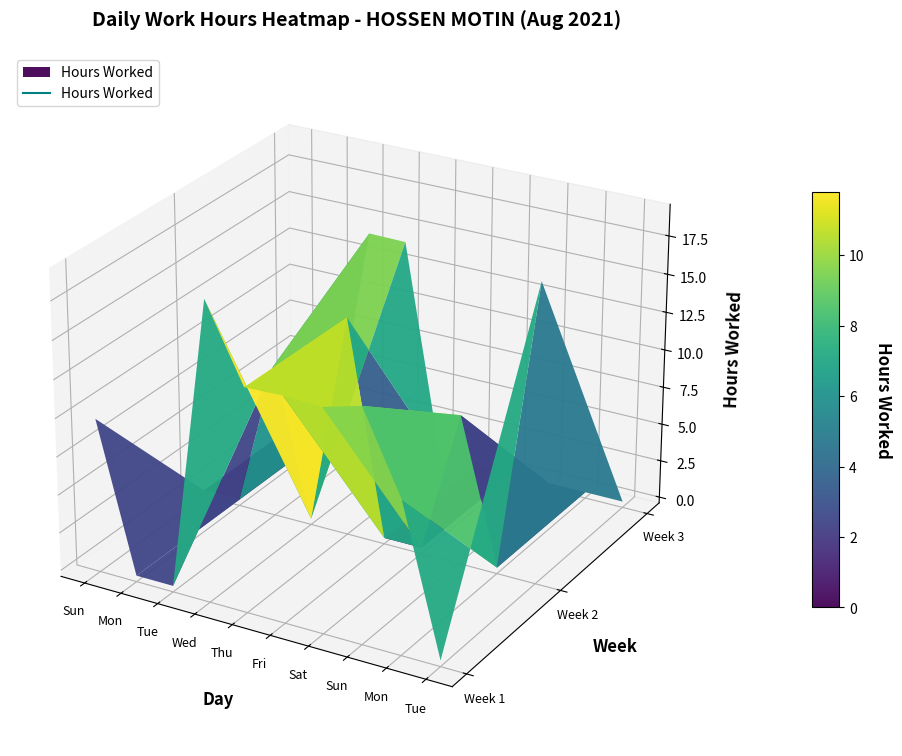

The 3 series shows 6.4 at 5. True or false?

False